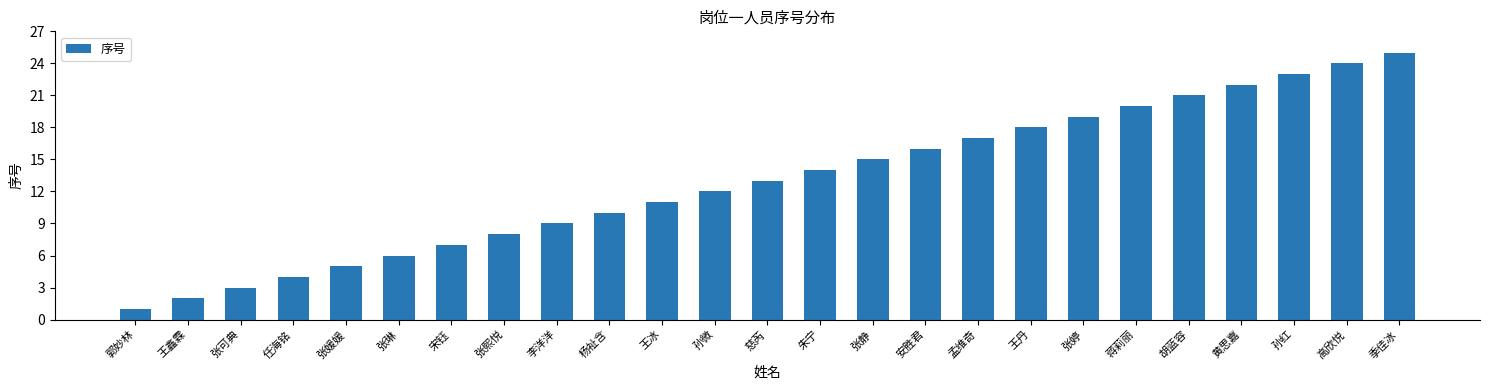

Is it true that the value at 黄思嘉 is 22?

True